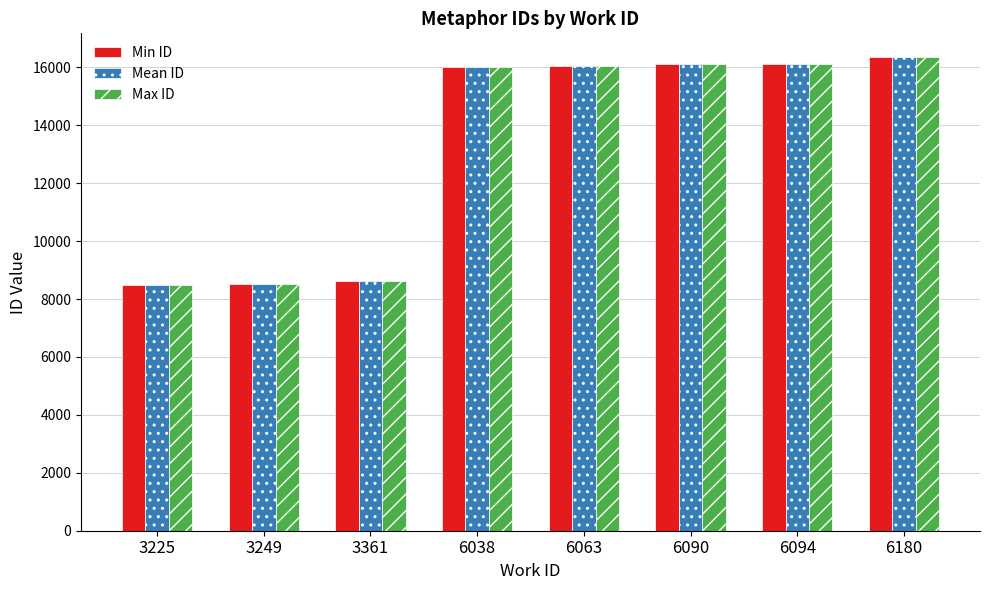

Are the bars grouped side by side (vs. stacked)?

Yes